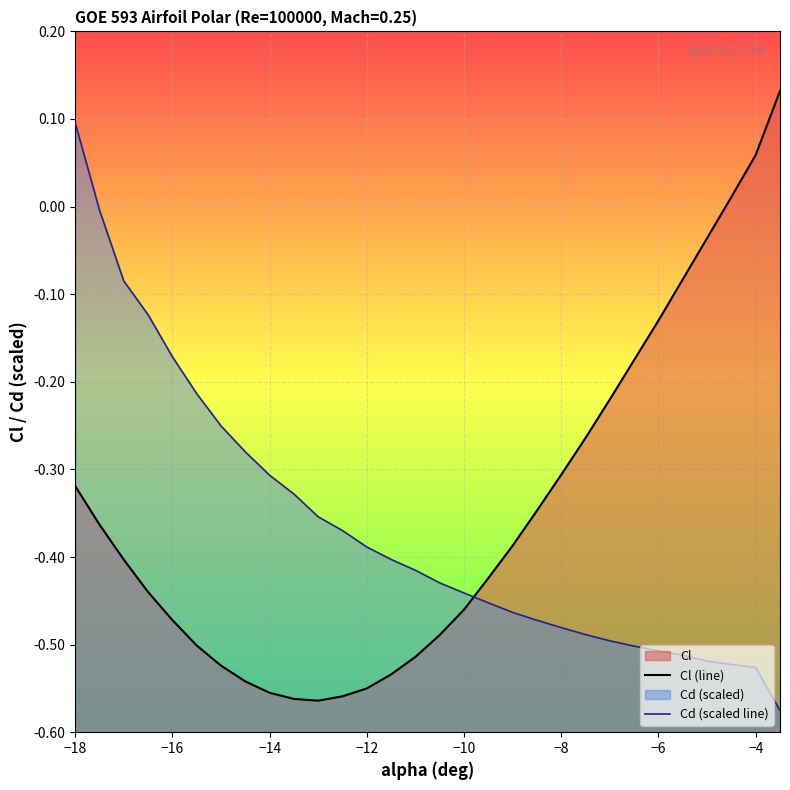

What is the maximum value shown in the chart?

0.1